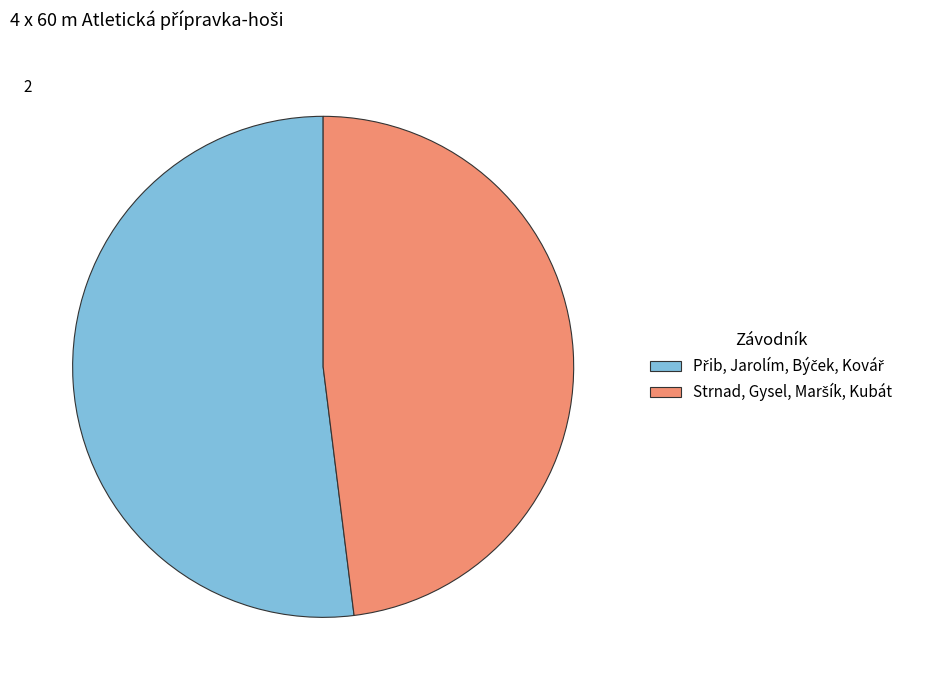

Is there a majority slice in this chart?

Yes